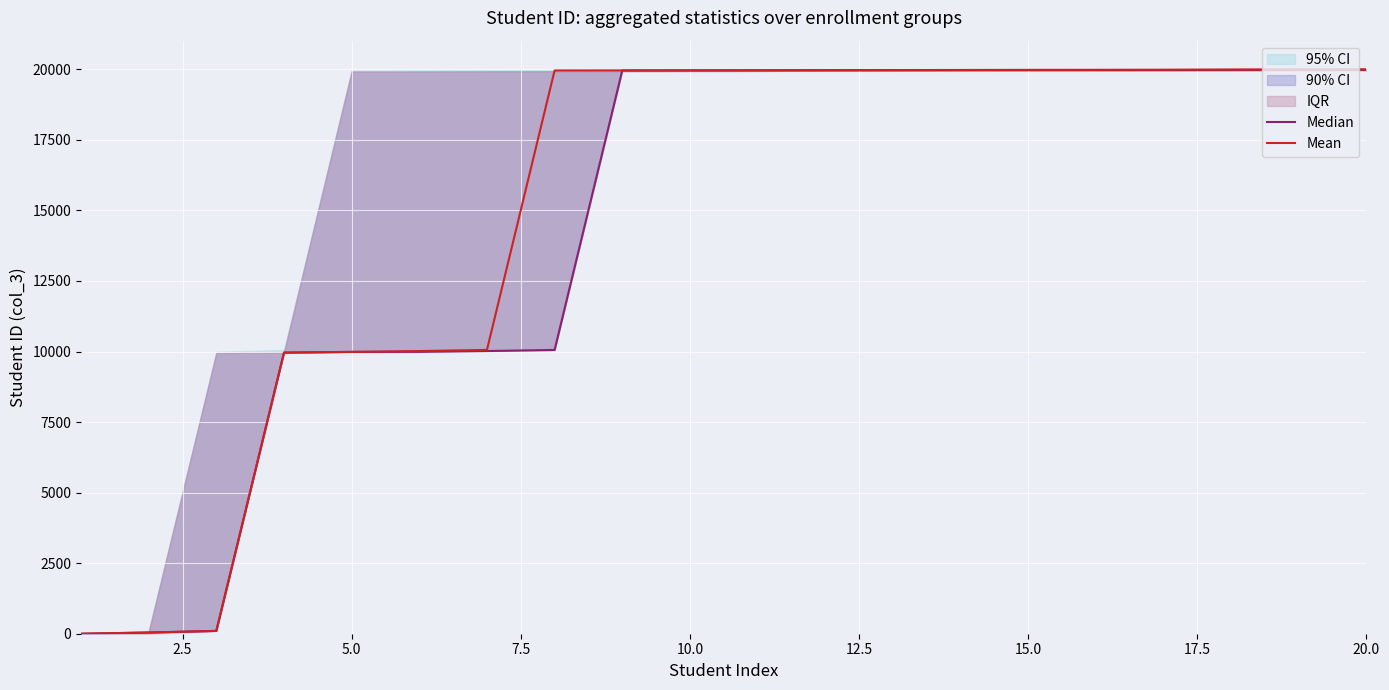

True or false: Mean and Median intersect in this chart.

False